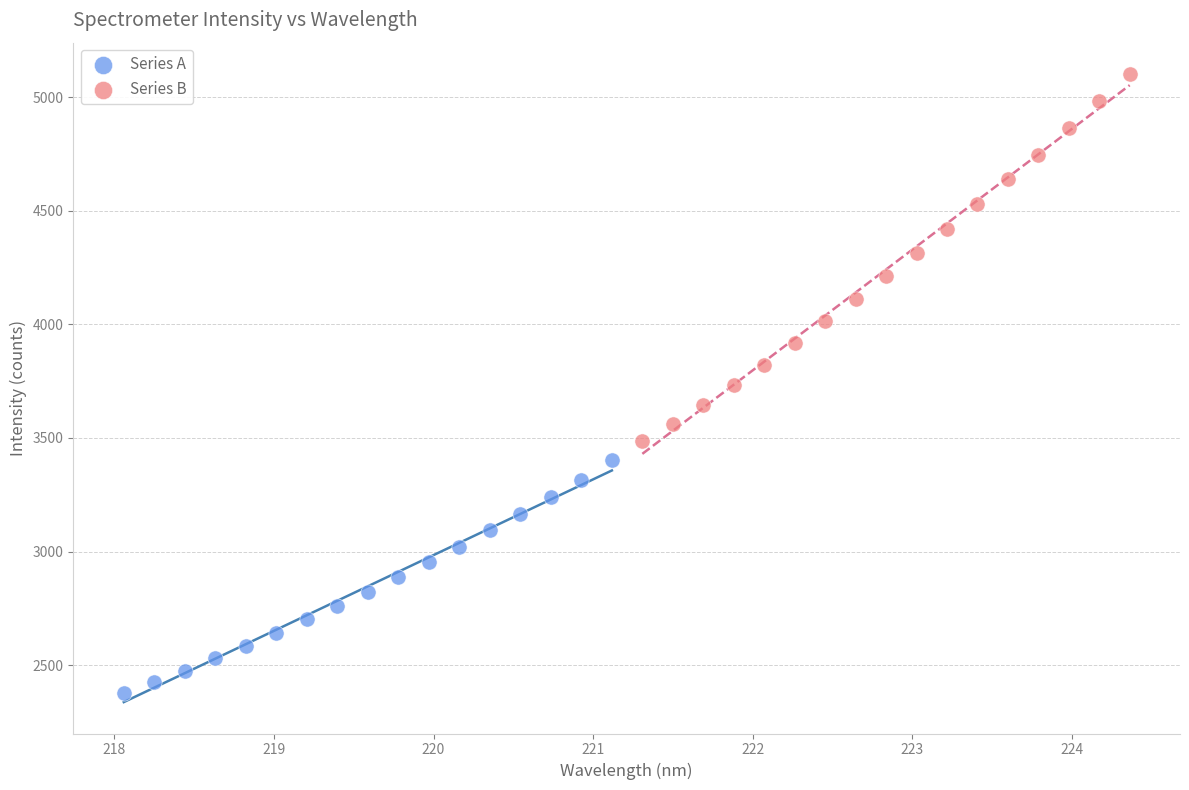

Which series contains the lowest Y value?

Series A